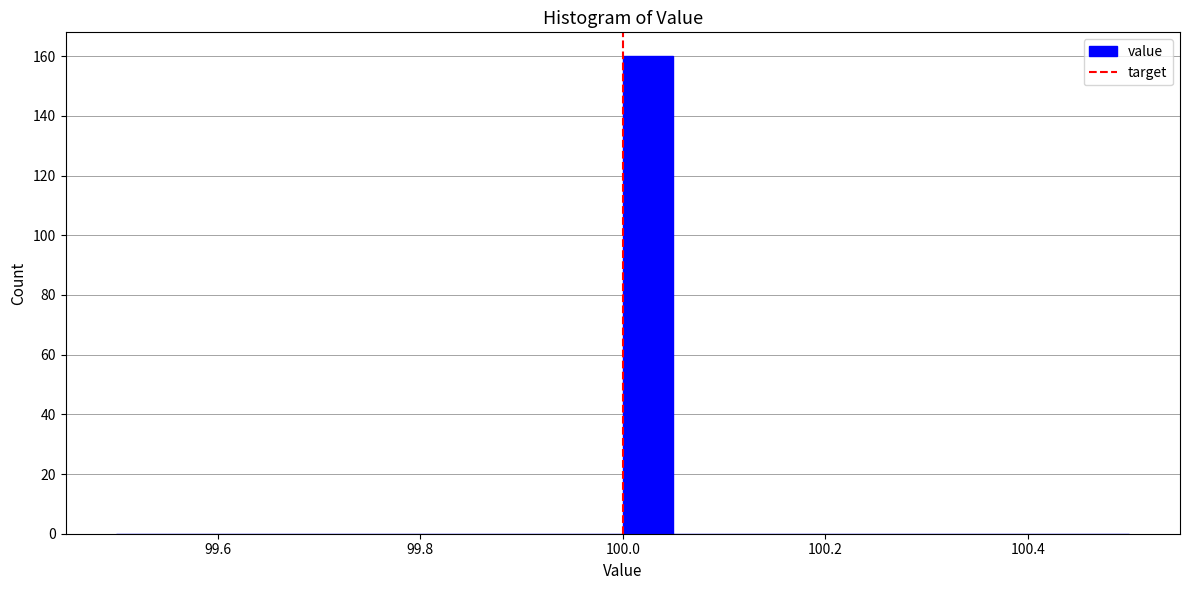

Read against the x-axis, roughly where is the centre of the tallest bar?

100.02